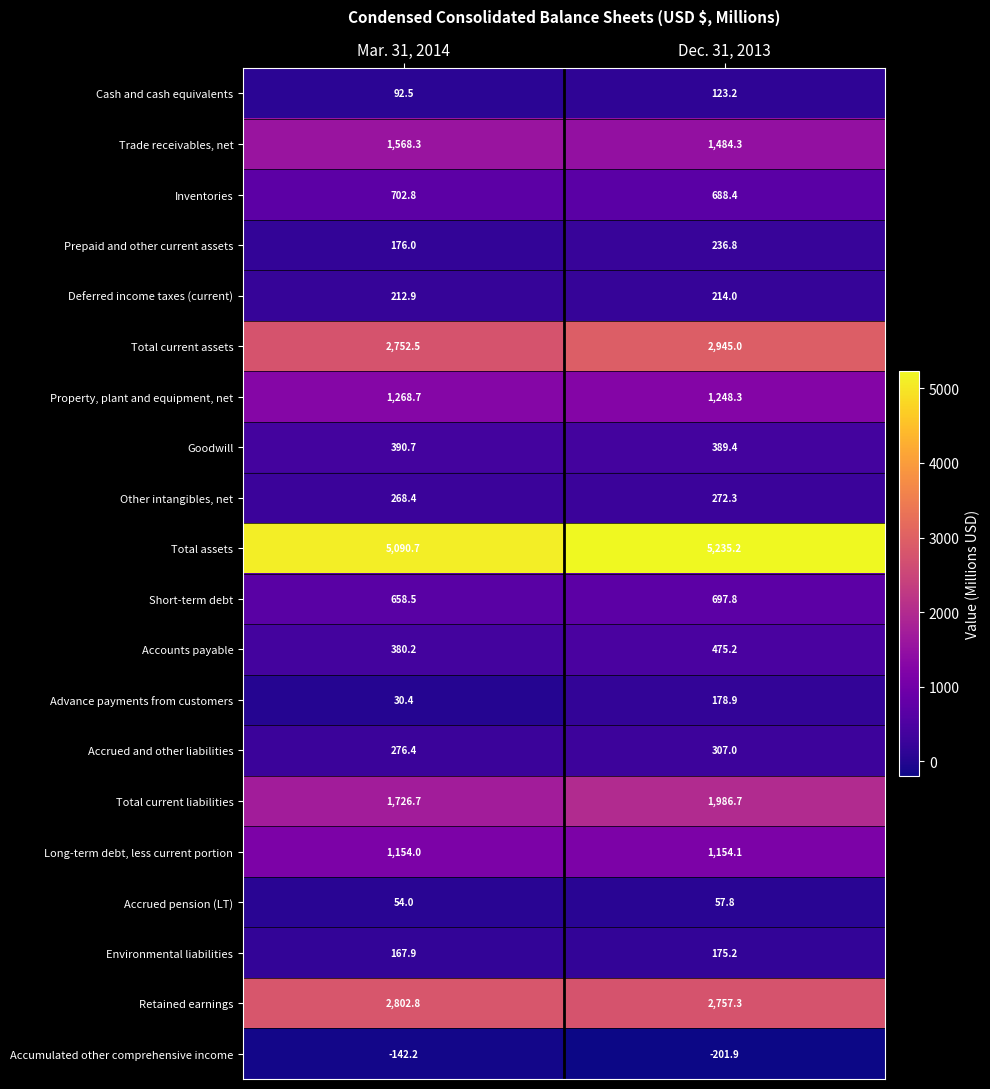

The Accrued and other liabilities series shows 426.2 at Mar. 31, 2014. True or false?

False